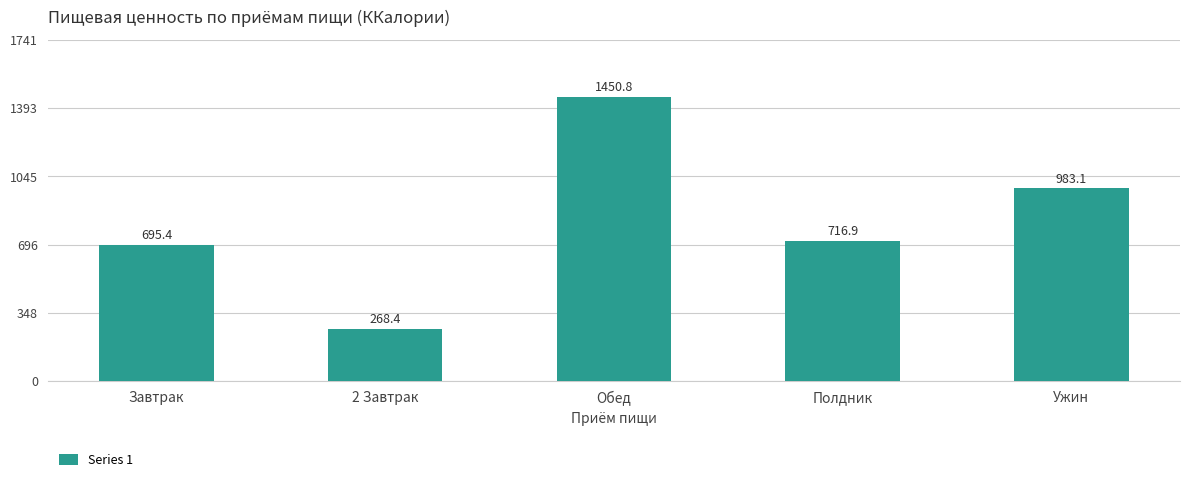

The value at Обед is 1450.8. True or false?

True